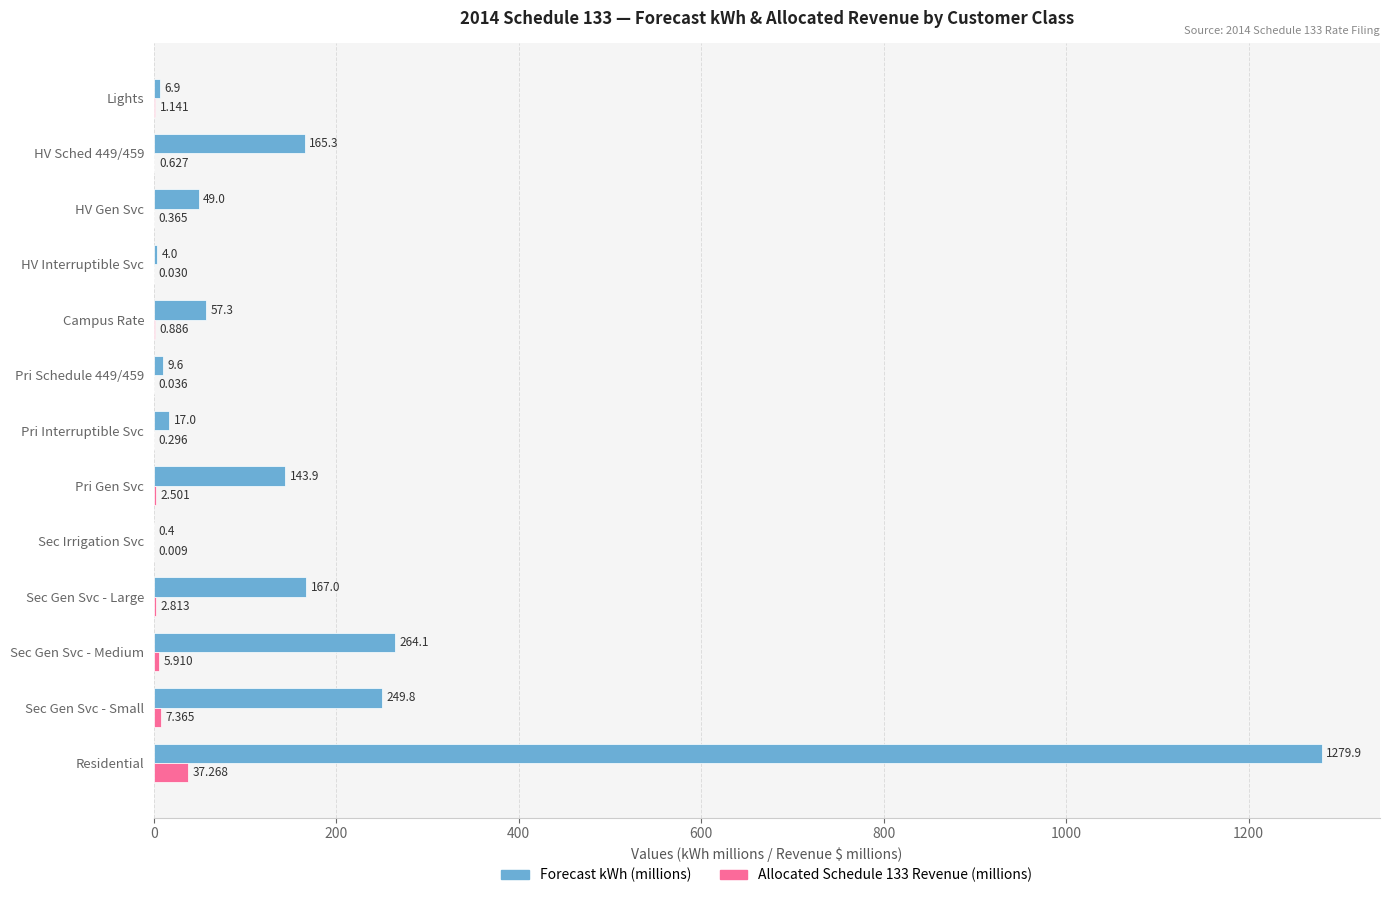

What is the highest value of the Forecast kWh (millions) series?

1279.9